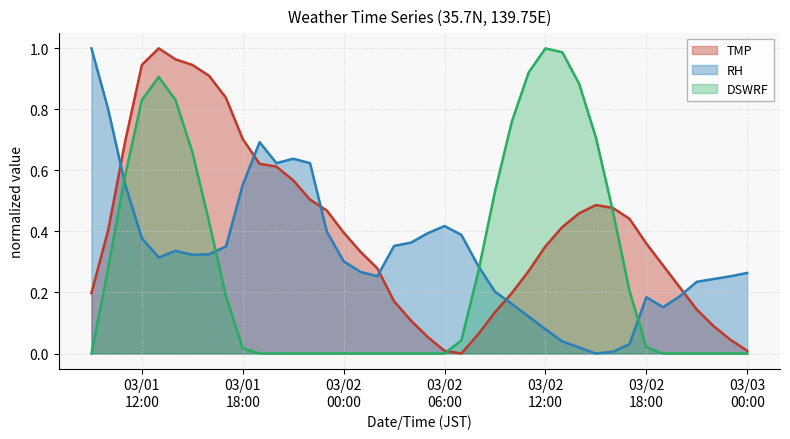

List the series in order of their overall mean, lowest first.

DSWRF, RH, TMP